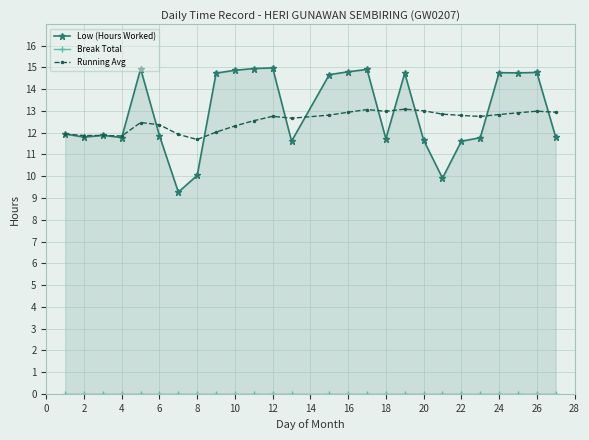

How many times do Low (Hours Worked) and Running Avg cross each other?

12